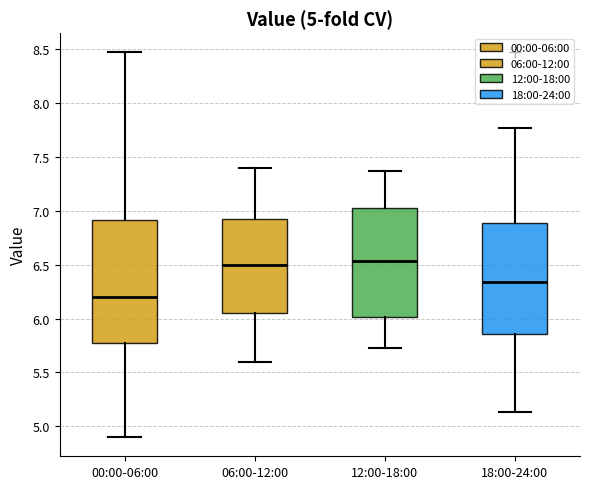

Which box is the tallest, from its lower edge to its upper edge?

00:00-06:00